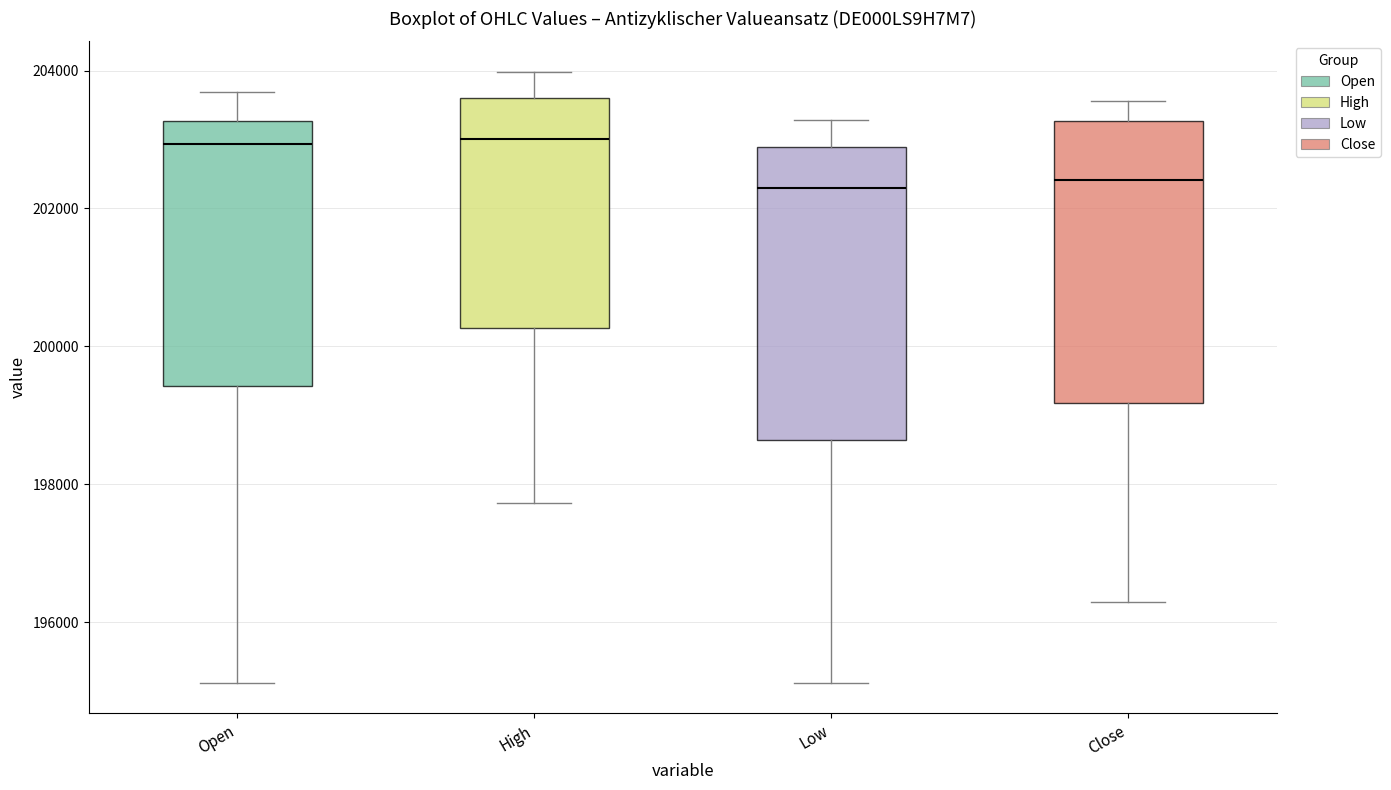

Where is the lower edge of the box for Low on the y-axis? The values are not printed on the chart, so give them approximately, as read against the axis.

198600